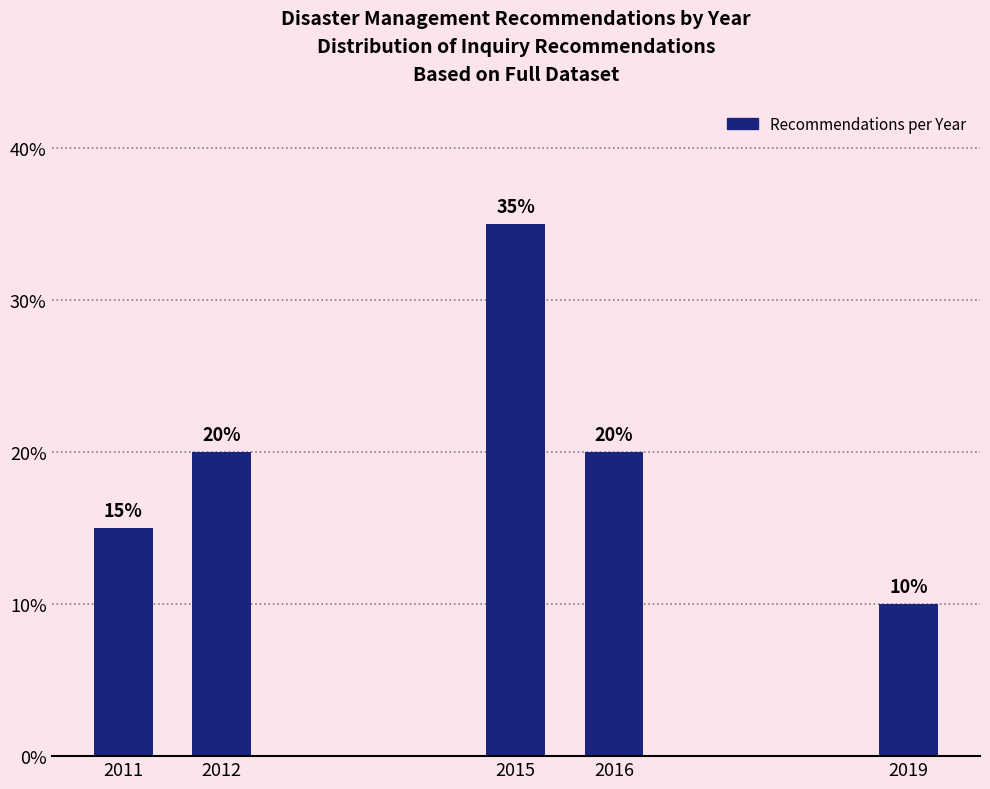

Reading right to left, transcribe all the data shown in this chart.

10	20	35	20	15